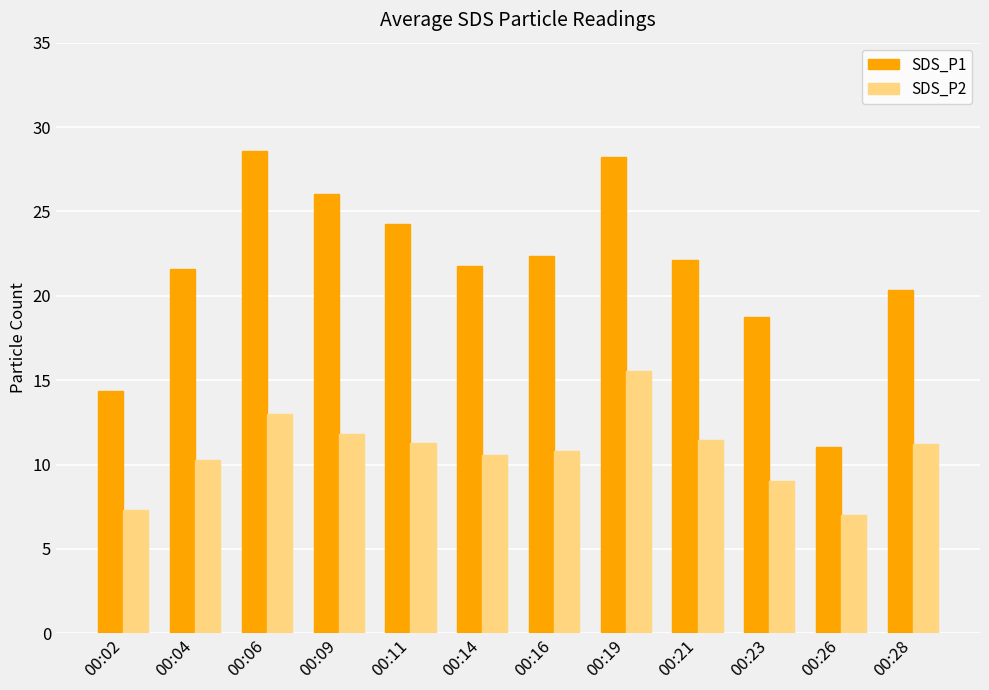

Which series has the largest range (max minus min)?

SDS_P1